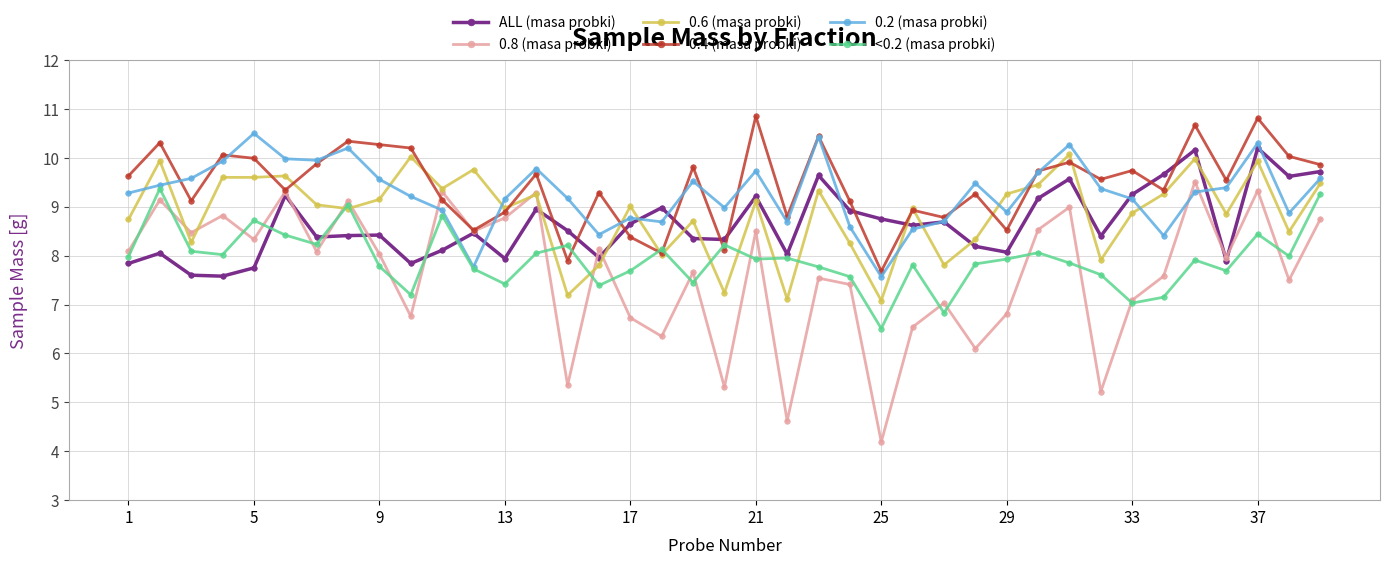

What is the lowest value of the 0.8 (masa probki) series?

4.2